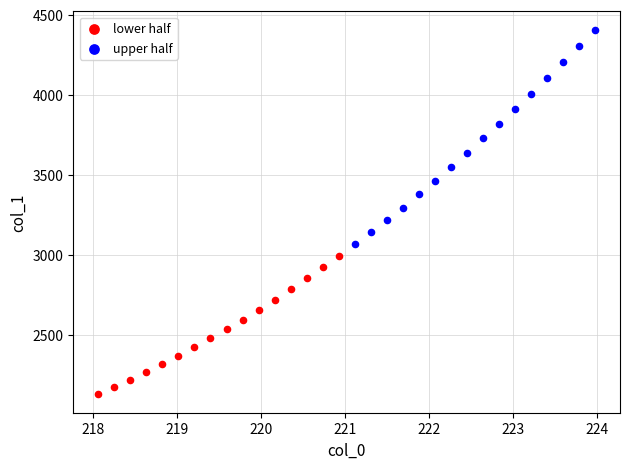

Which series has the largest Y range (max minus min)?

upper half